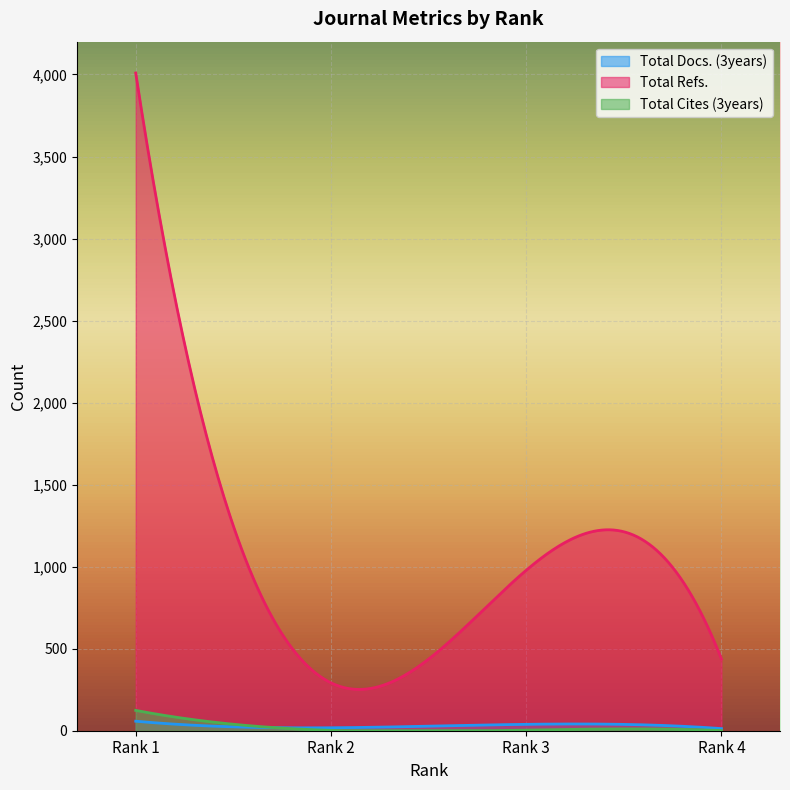

True or false: Total Refs. and Total Cites (3years) intersect in this chart.

False